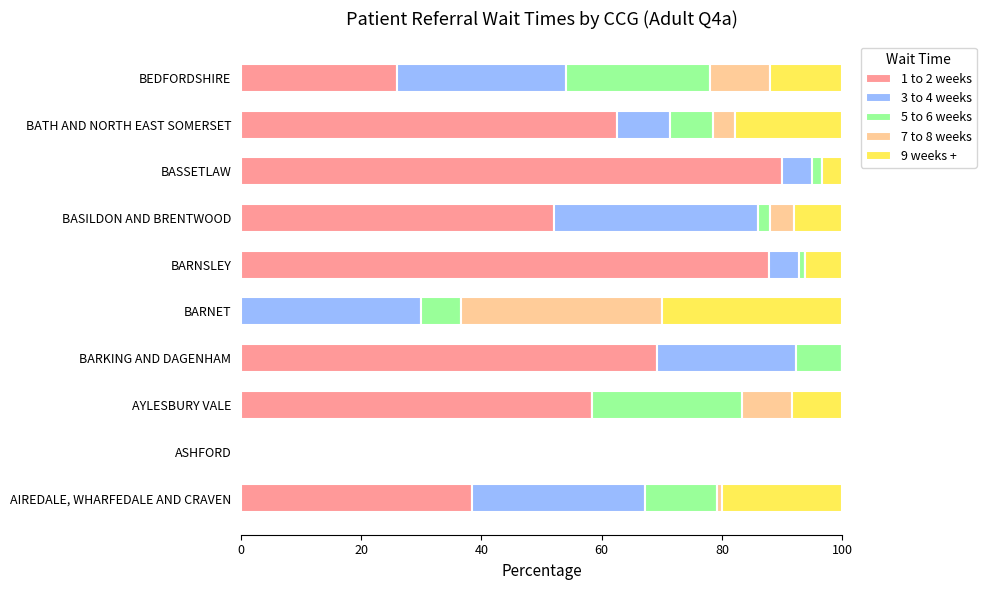

Is it true that 1 to 2 weeks equals 45.6 at BARNET?

False